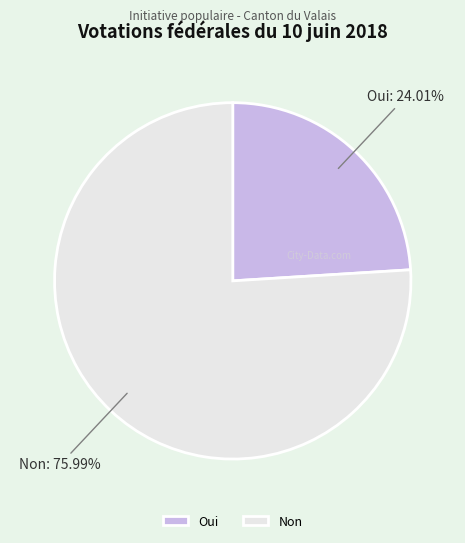

Combined, what portion of the pie is Non and Oui?

100.0%